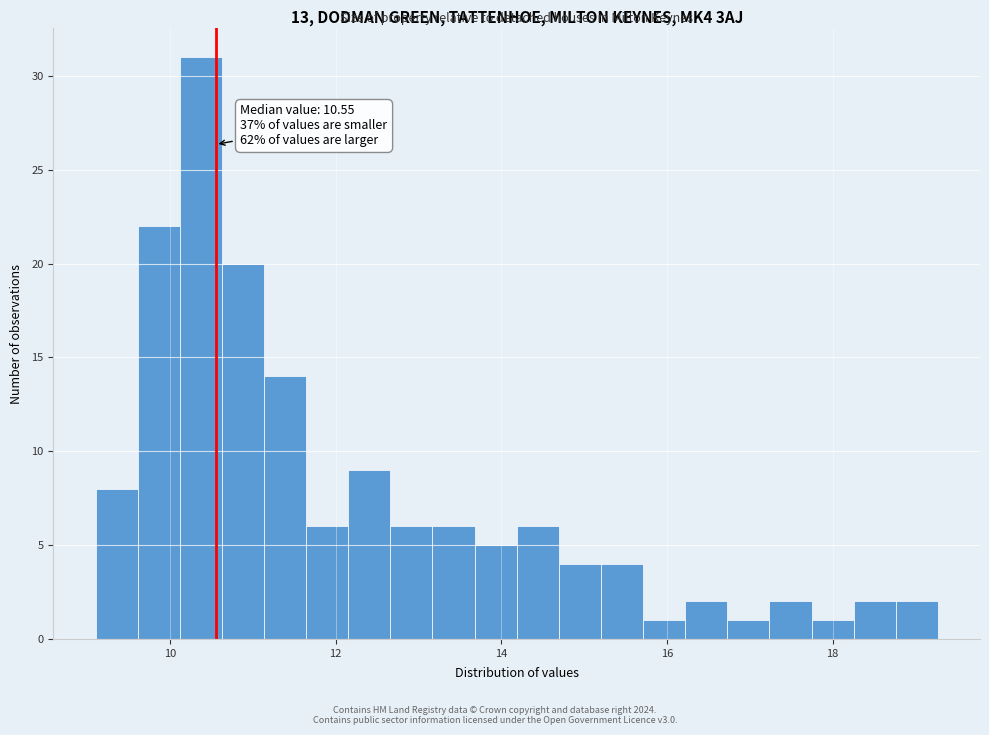

Around what value on the x-axis is the tallest bar? Give the approximate position of its centre, as read against the axis.

10.4